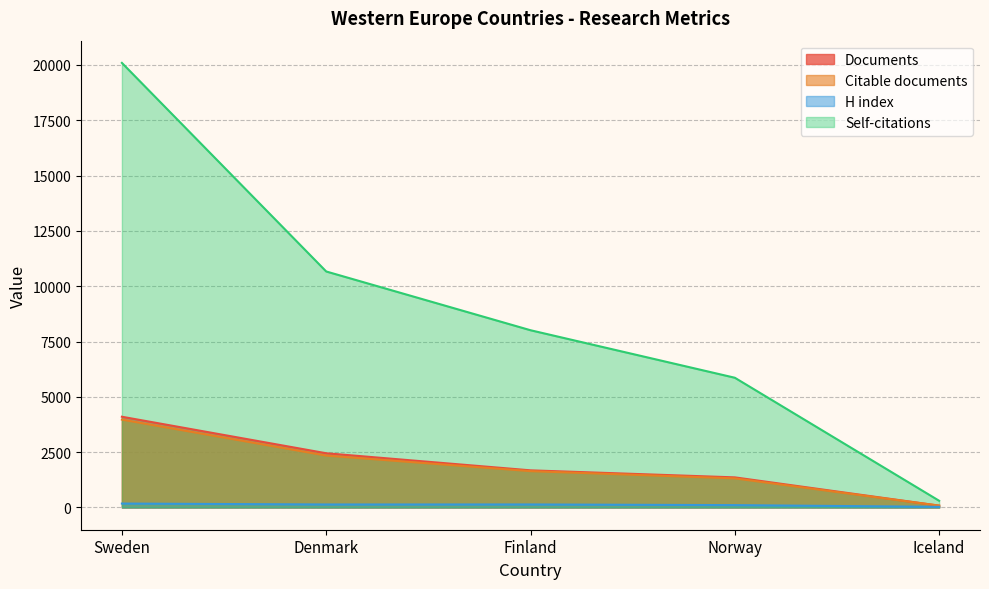

Reading left to right, list all the values displayed in this chart.

Documents: Sweden=4101	Denmark=2451	Finland=1679	Norway=1361	Iceland=84
Citable documents: Sweden=3972	Denmark=2346	Finland=1643	Norway=1316	Iceland=84
Citations: Sweden=20090	Denmark=10665	Finland=8010	Norway=5863	Iceland=304
H index: Sweden=178	Denmark=136	Finland=137	Norway=107	Iceland=29